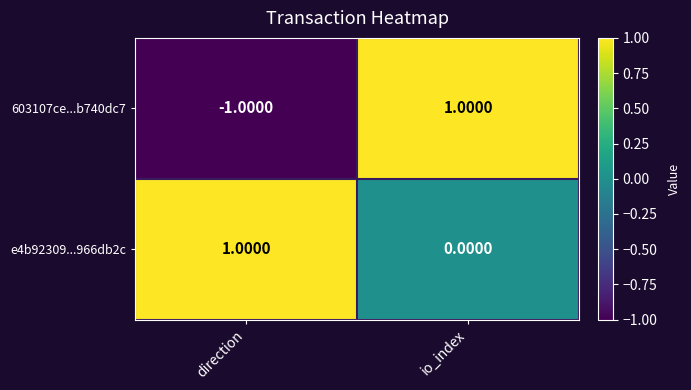

List the series in order of their overall mean, lowest first.

603107ce...b740dc7, e4b92309...966db2c